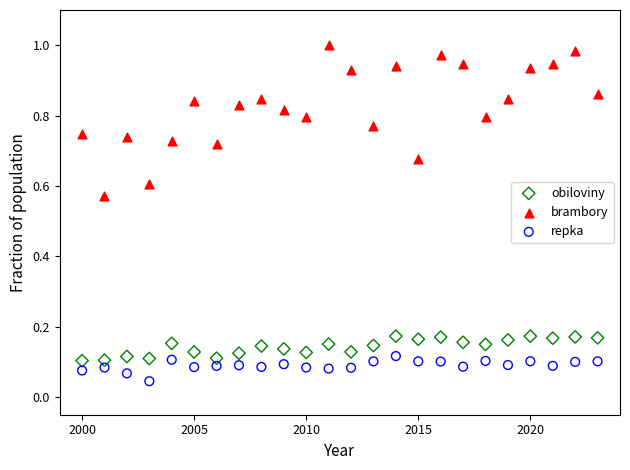

Which series contains the highest Y value?

brambory